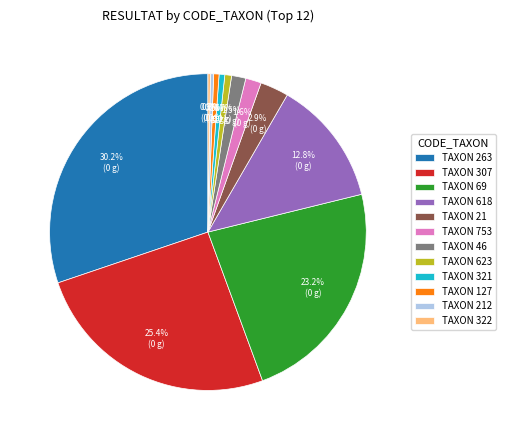

To the nearest percent, what is the average slice percentage?

8%